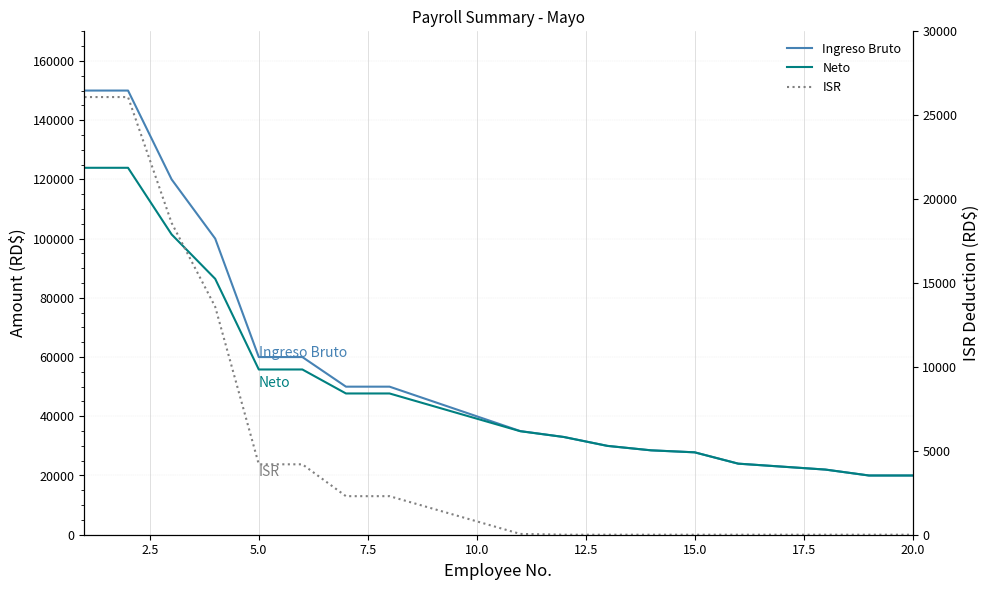

Rank the series by their maximum value, from lowest to highest.

ISR, Neto, Ingreso Bruto